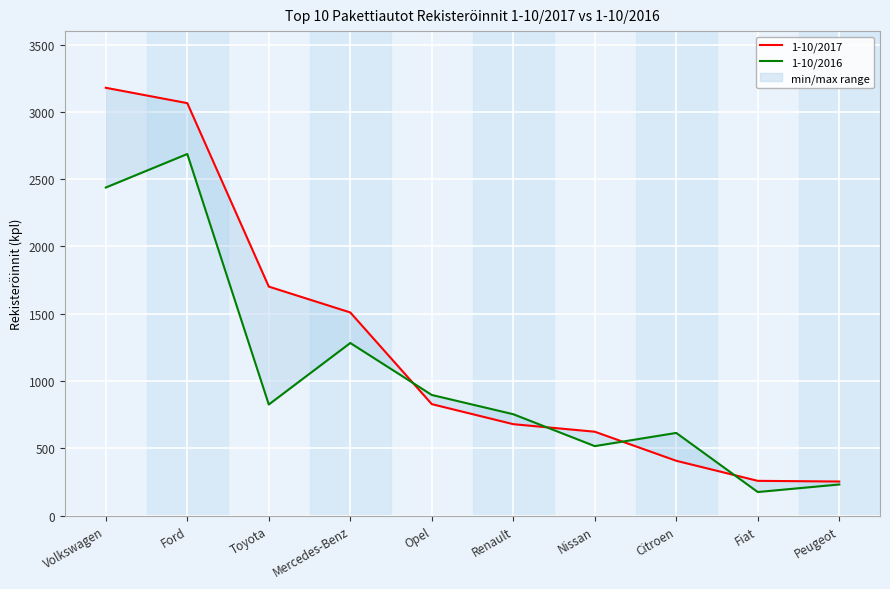

What is the maximum value for 1-10/2017?

3179